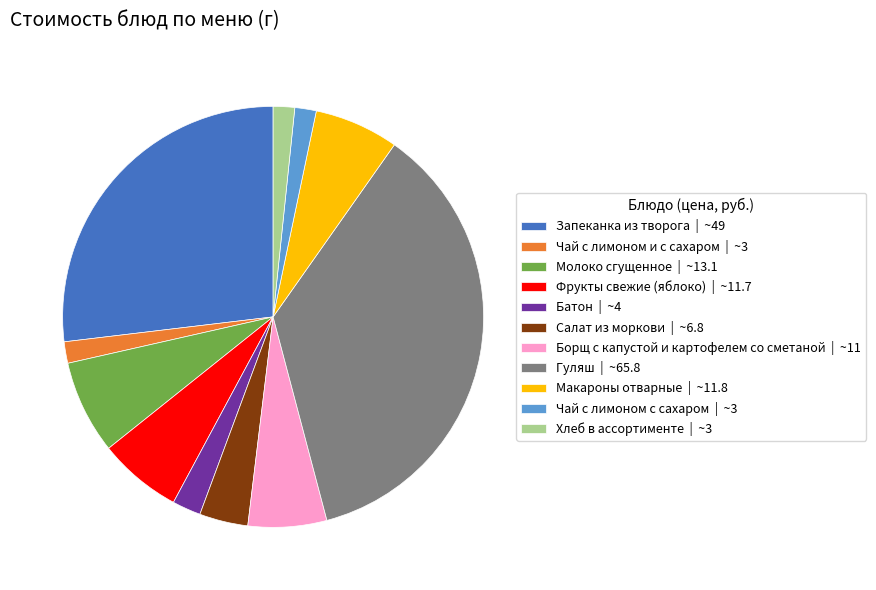

Which has a higher value, Борщ с капустой и картофелем со сметаной | ~11 or Запеканка из творога | ~49?

Запеканка из творога | ~49